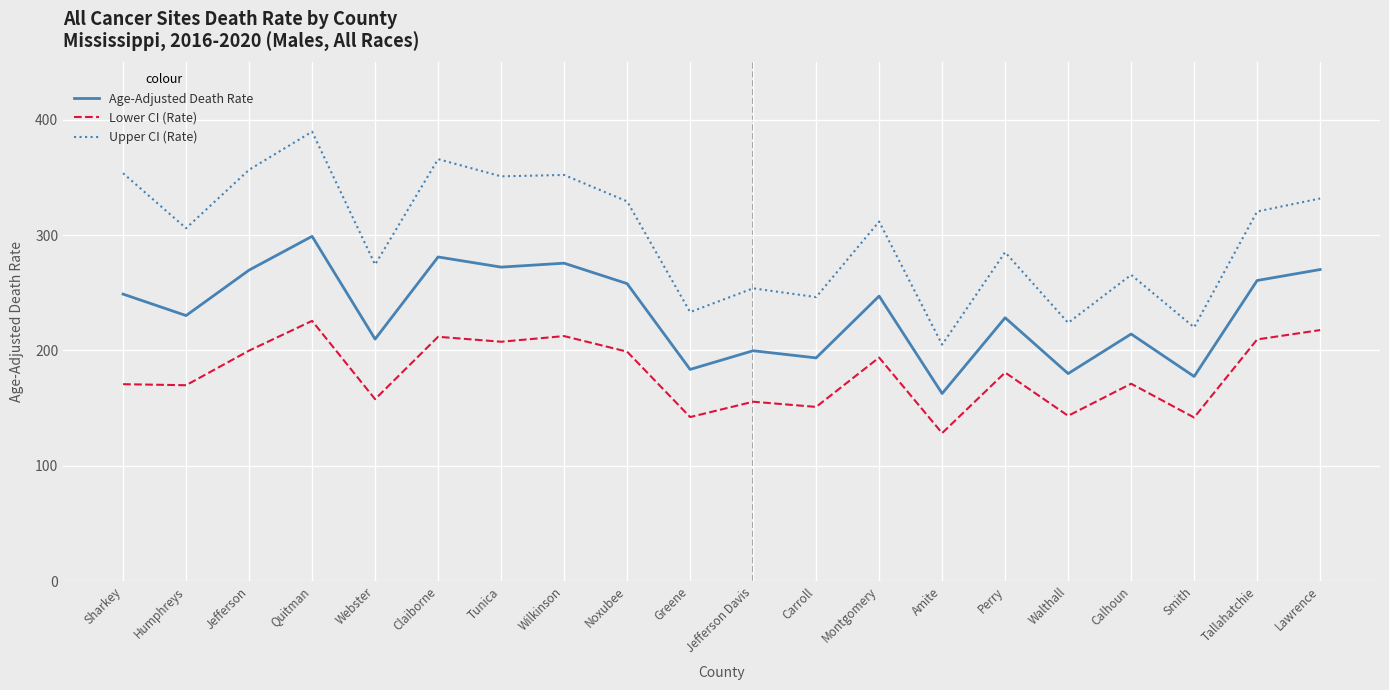

Where is the first local minimum for Upper CI (Rate)?

Humphreys